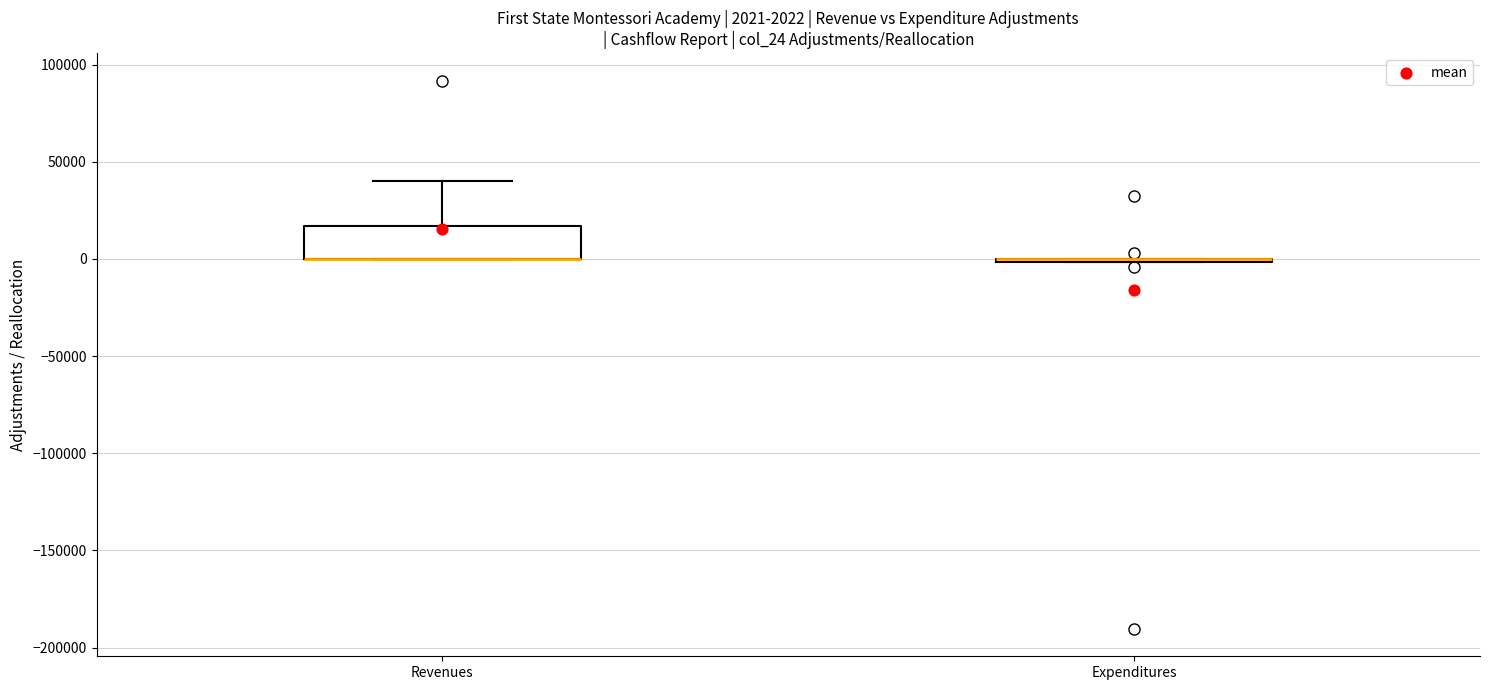

Which box is the tallest, from its lower edge to its upper edge?

Revenues